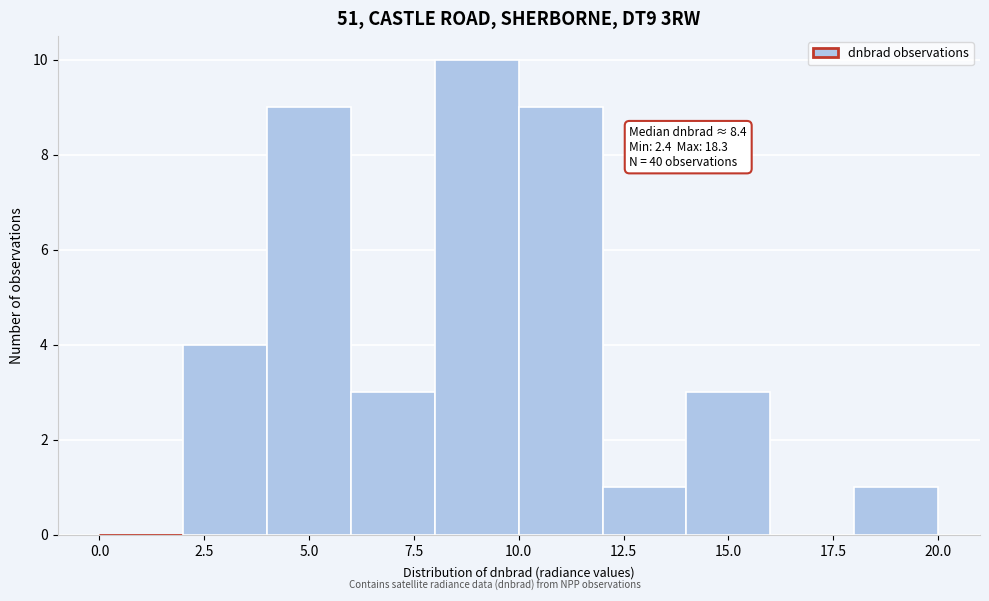

Which range on the x-axis has the tallest bar?

8 to 10